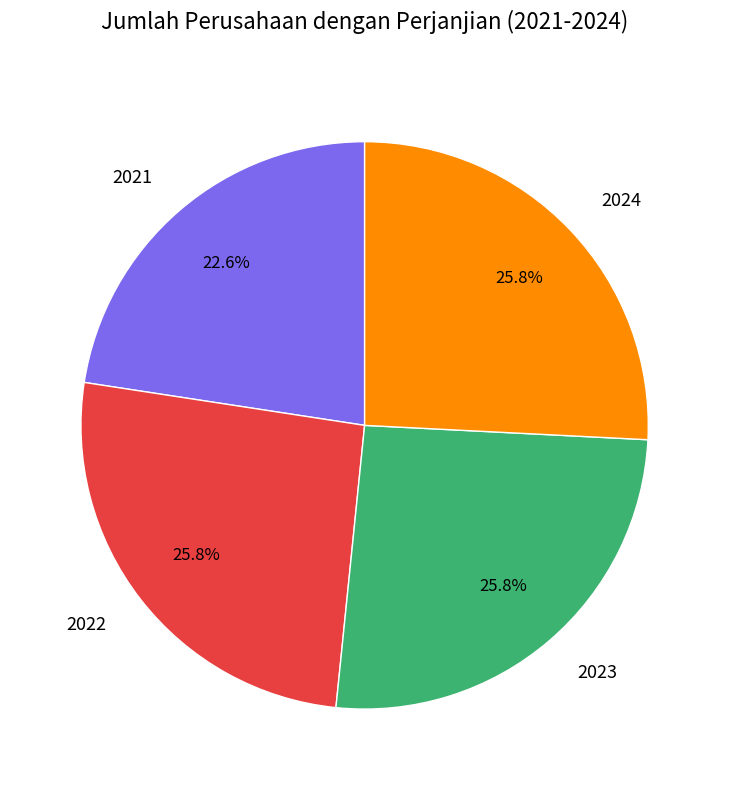

True or false: 2024 accounts for 33% of the total.

False